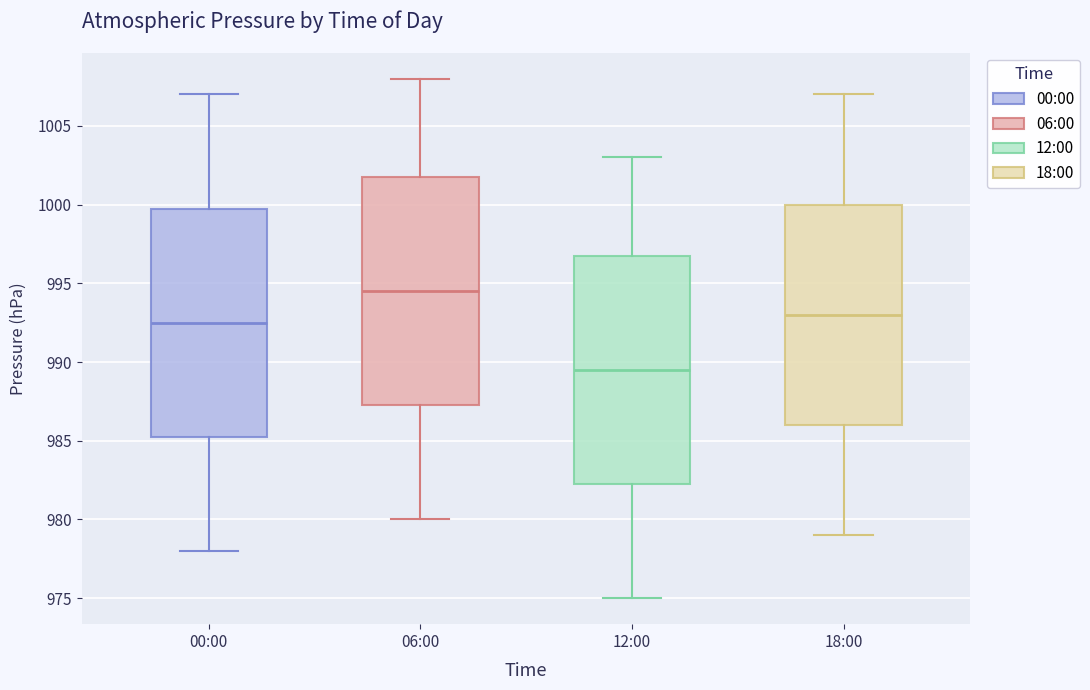

Reading left to right, read every box against the y-axis: the position of its median line, the range the box covers, and the ends of its whiskers. The values are not printed on the chart, so give them approximately, as read against the axis.

00:00: median 992.5, box 985.5 to 1000.0, whiskers 978.0 to 1007.0
06:00: median 994.5, box 987.5 to 1002.0, whiskers 980.0 to 1008.0
12:00: median 989.5, box 982.5 to 997.0, whiskers 975.0 to 1003.0
18:00: median 993.0, box 986.0 to 1000.0, whiskers 979.0 to 1007.0